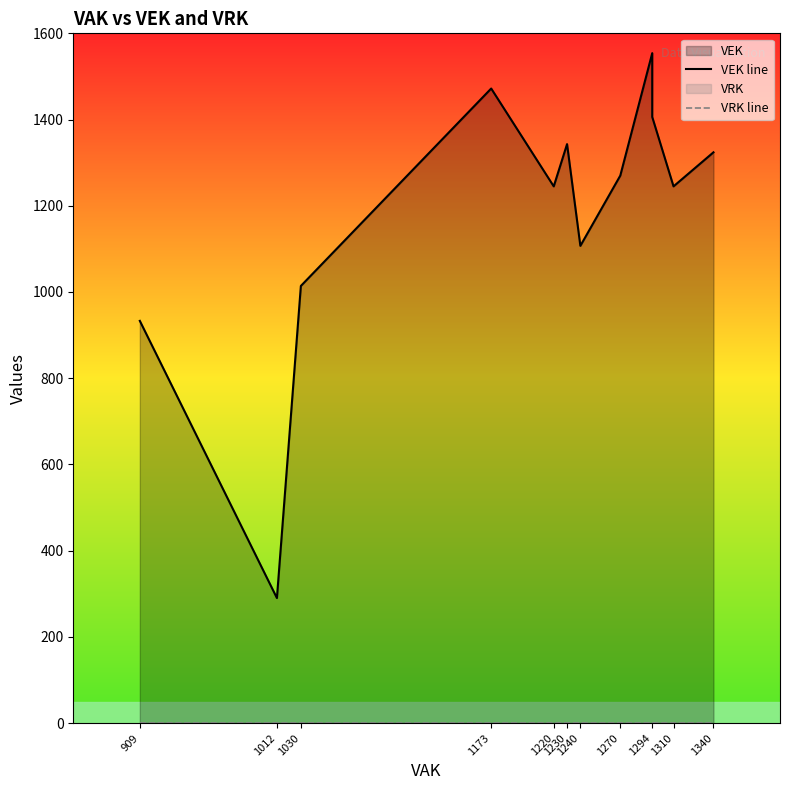

At which category does VEK line reach its first local valley?

1012